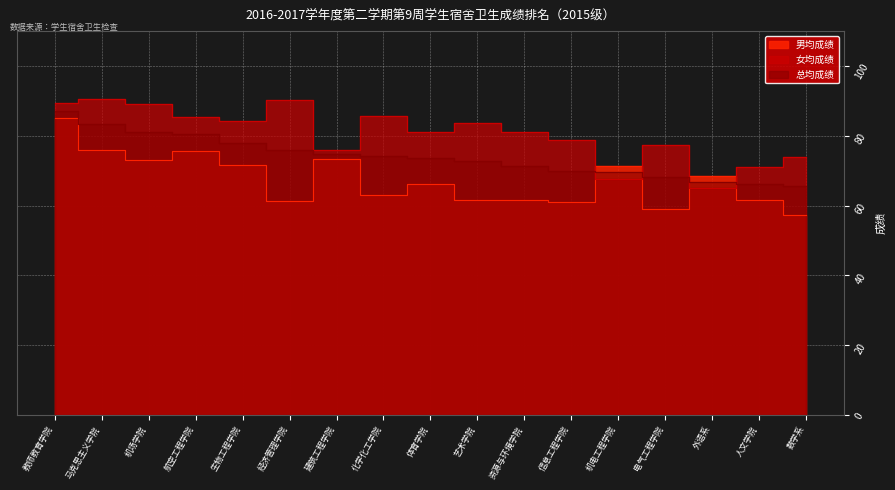

Reading left to right, list all the values displayed in this chart.

男均成绩: 85.0	76.0	73.0	75.7	71.7	61.3	73.3	63.0	66.3	61.7	61.7	61.0	71.3	59.0	68.5	61.5	57.3
女均成绩: 89.3	90.7	89.0	85.3	84.3	90.3	76.0	85.7	81.0	83.7	81.0	78.7	67.7	77.3	65.0	71.0	74.0
总均成绩: 87.2	83.3	81.0	80.5	78.0	75.8	74.7	74.3	73.7	72.7	71.3	69.8	69.5	68.2	66.8	66.2	65.7